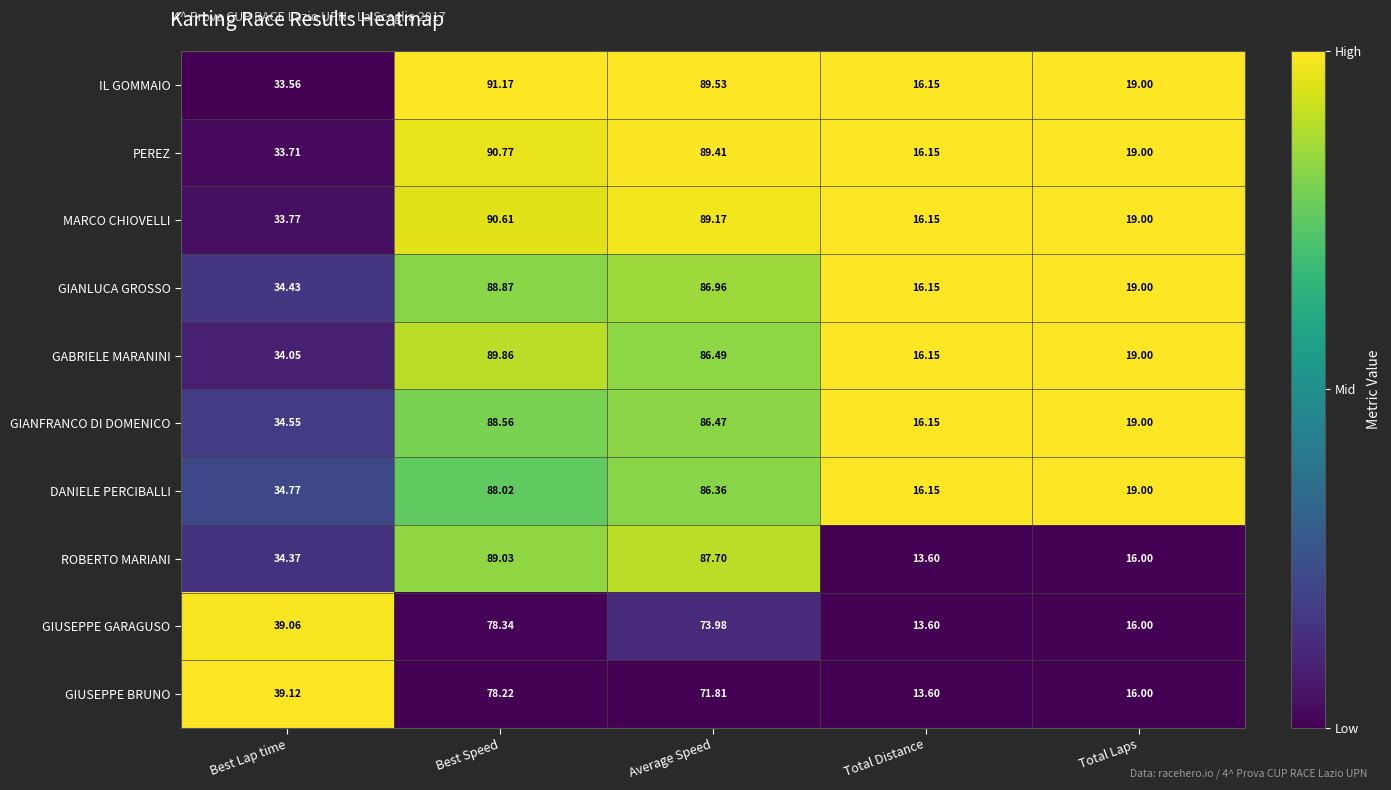

Rank the series by their maximum value, from highest to lowest.

IL GOMMAIO, PEREZ, MARCO CHIOVELLI, GABRIELE MARANINI, ROBERTO MARIANI, GIANLUCA GROSSO, GIANFRANCO DI DOMENICO, DANIELE PERCIBALLI, GIUSEPPE GARAGUSO, GIUSEPPE BRUNO